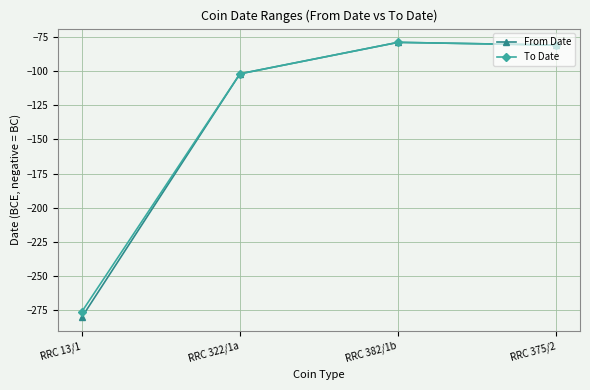

In To Date, how many points are higher than both neighbors (excluding endpoints)?

1